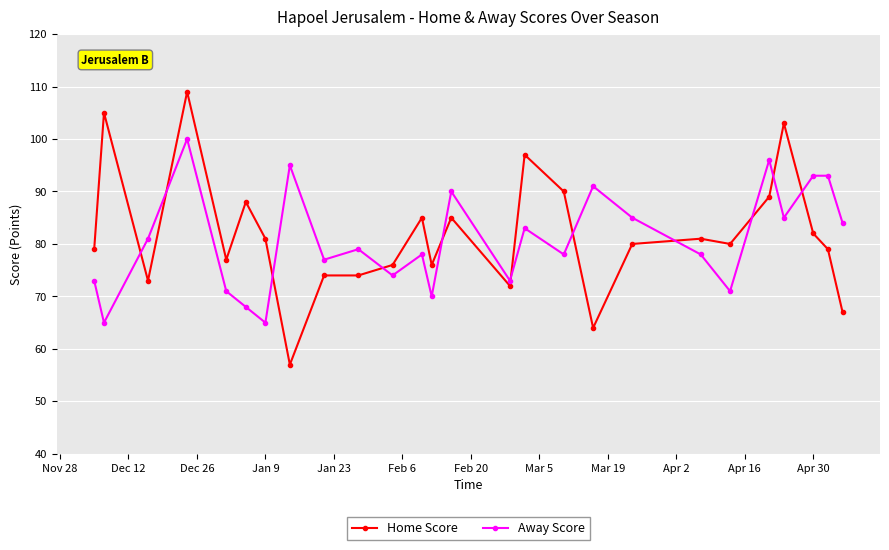

What is the value of the Away Score point at the 1st from the left?

73